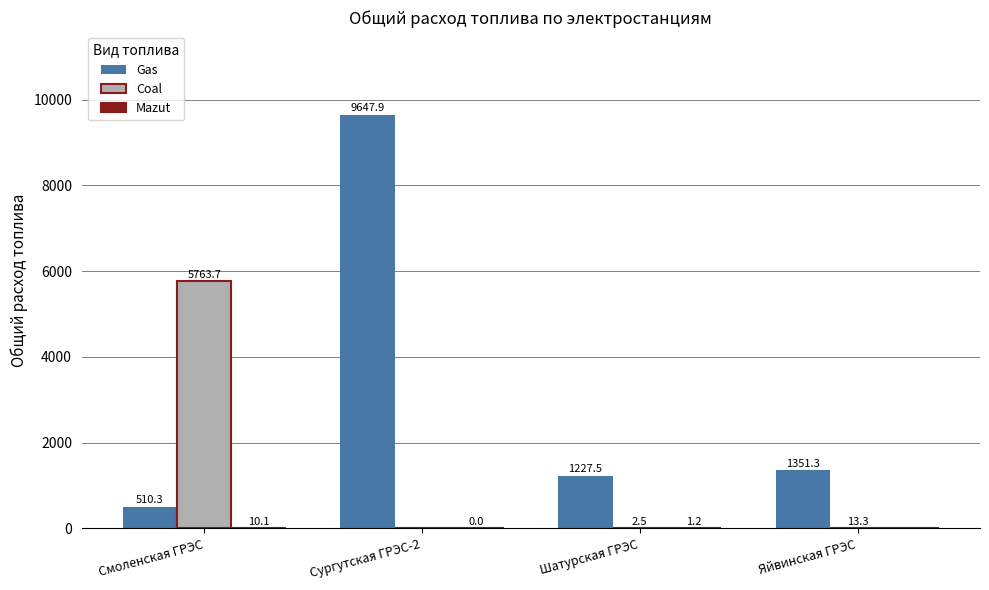

The value of Coal at Смоленская ГРЭС is 5763.7. True or false?

True